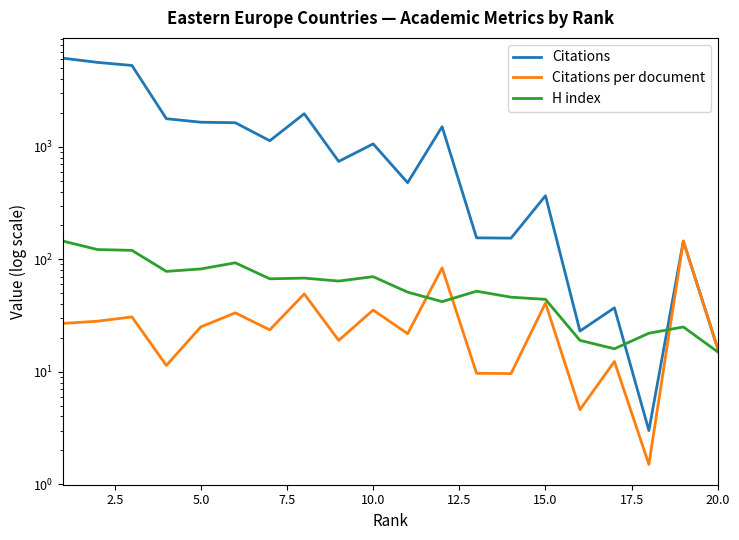

What are all the series names shown in the legend?

Citations, Citations per document, H index